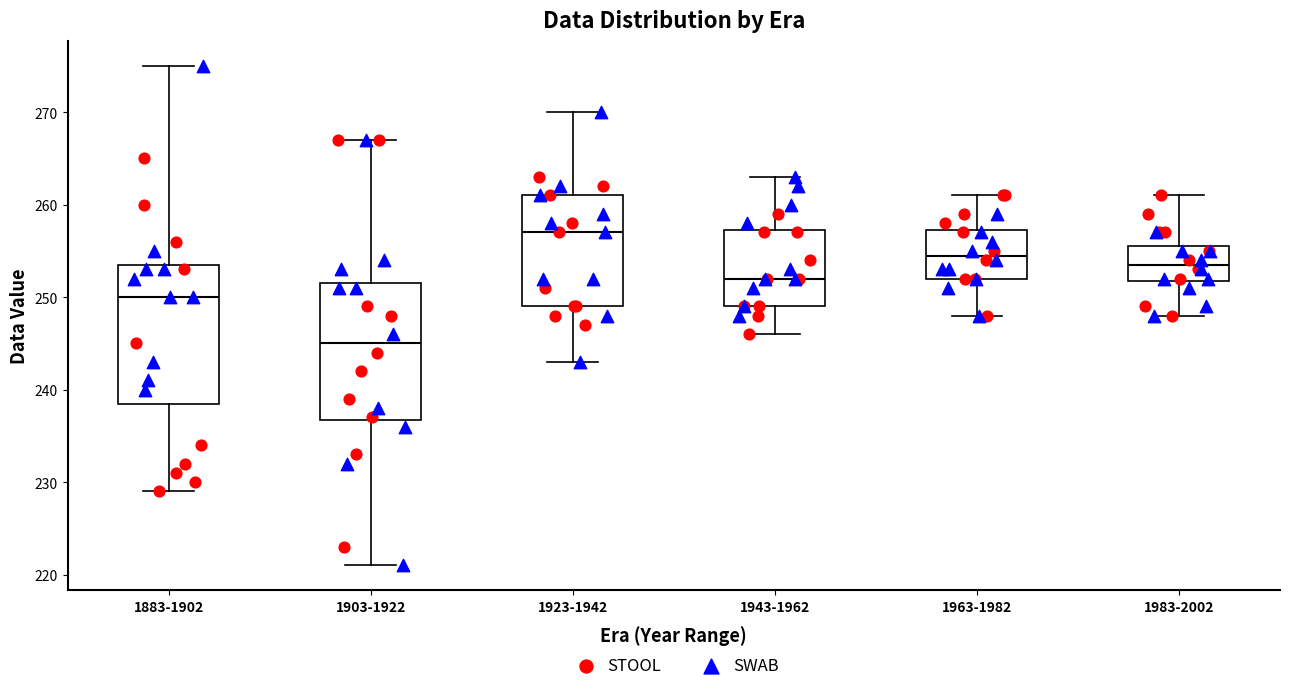

Which box's median line is the lowest?

1903-1922